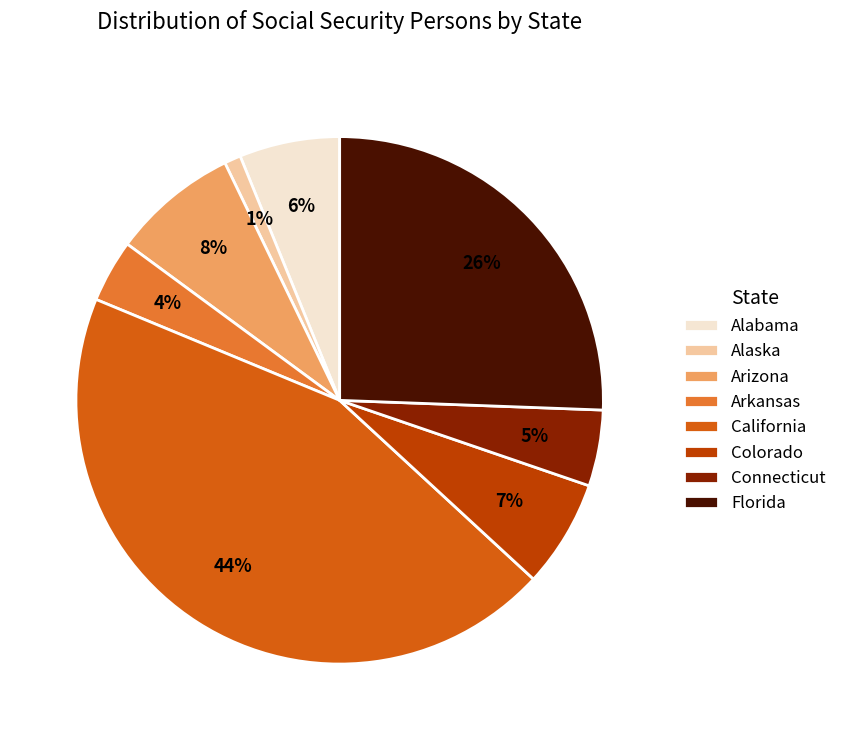

To the nearest percent, what portion does Arkansas represent?

4%